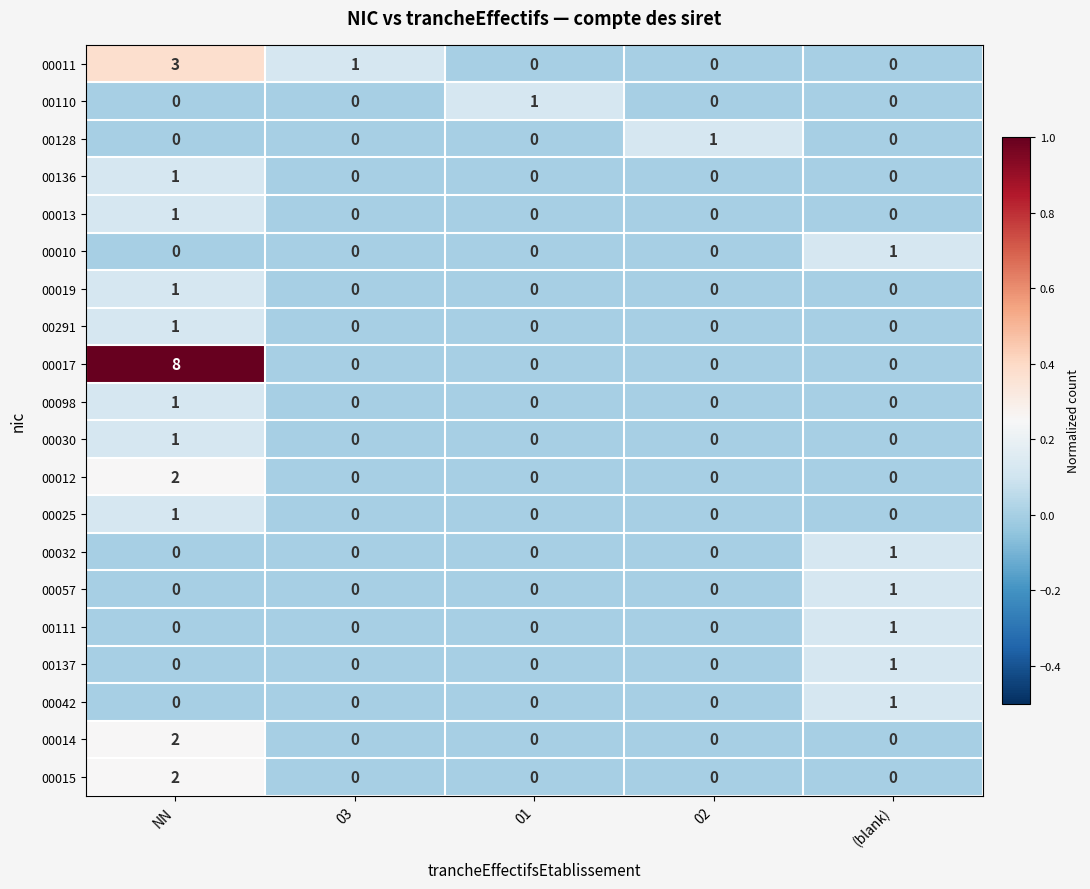

True or false: 00136 has a value of 1 at NN.

True